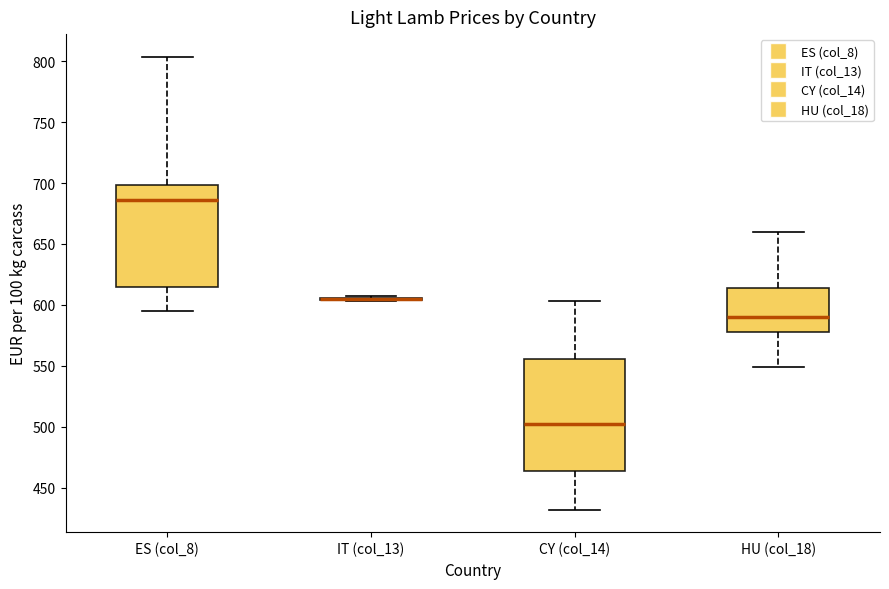

Reading left to right, transcribe this box plot: for each box, give where its median line is, the range the box spans, and where its two whiskers end, as read against the y-axis. The values are not printed on the chart, so give them approximately, as read against the axis.

ES (col_8): median 685, box 615 to 700, whiskers 595 to 805
IT (col_13): box collapsed to a line at 605, whiskers 605 to 605
CY (col_14): median 500, box 465 to 555, whiskers 430 to 605
HU (col_18): median 590, box 575 to 615, whiskers 550 to 660